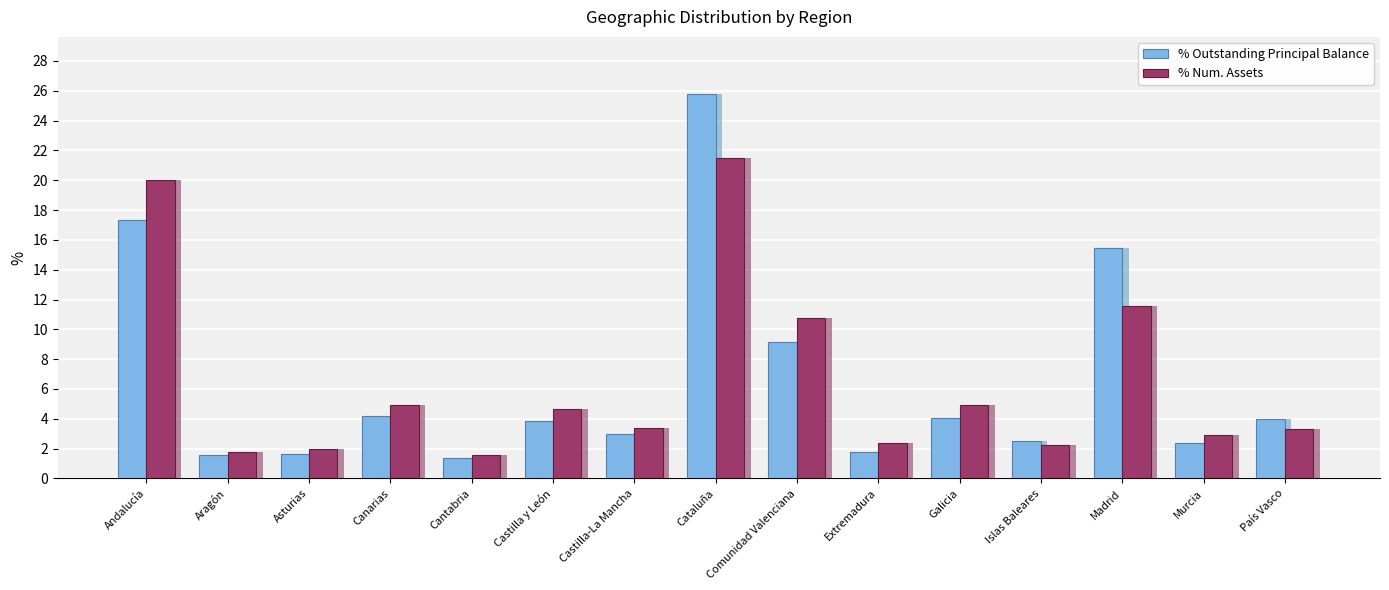

List the labels in order of % Outstanding Principal Balance value, largest first.

Cataluña, Andalucía, Madrid, Comunidad Valenciana, Canarias, Galicia, País Vasco, Castilla y León, Castilla-La Mancha, Islas Baleares, Murcia, Extremadura, Asturias, Aragón, Cantabria